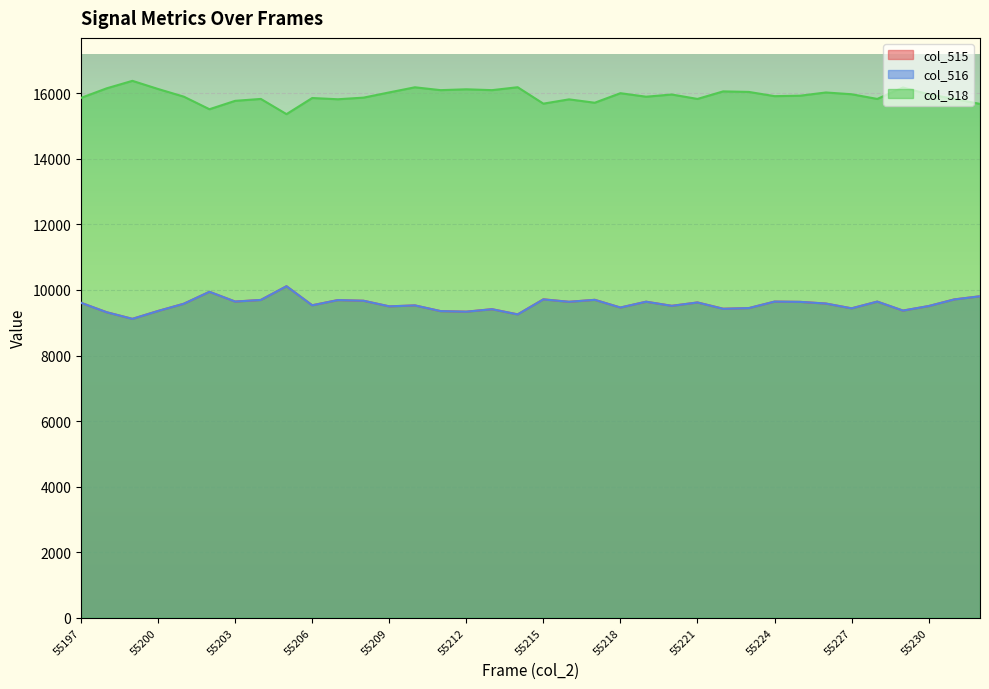

Is it true that col_516 equals 9711 at 55231?

True